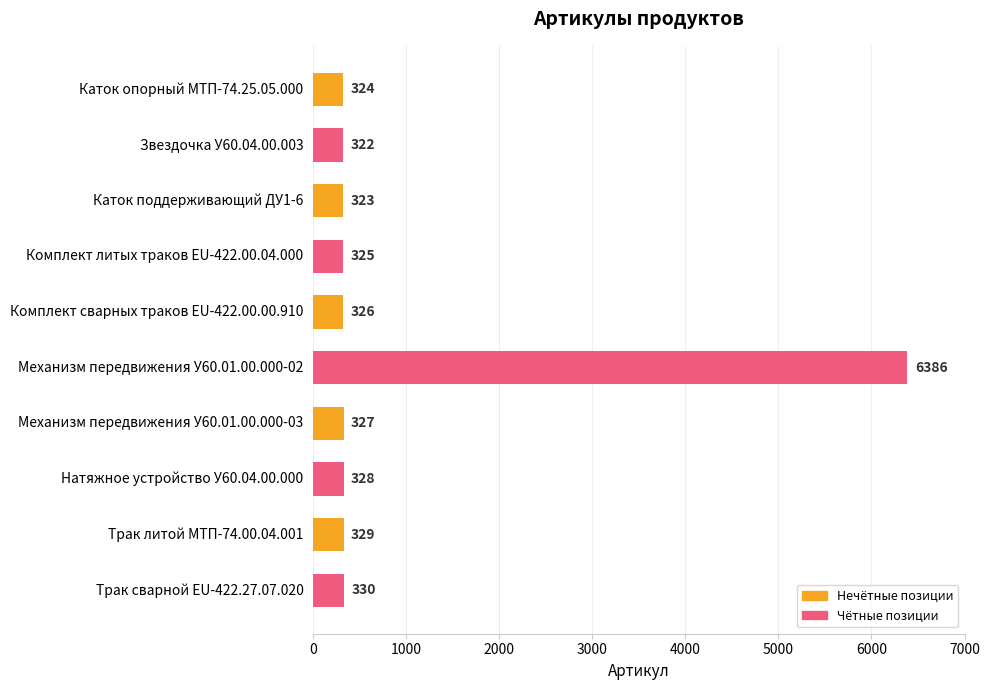

List the labels in order of value, largest first.

Механизм передвижения У60.01.00.000-02, Трак сварной EU-422.27.07.020, Трак литой МТП-74.00.04.001, Натяжное устройство У60.04.00.000, Механизм передвижения У60.01.00.000-03, Комплект сварных траков EU-422.00.00.910, Комплект литых траков EU-422.00.04.000, Каток опорный МТП-74.25.05.000, Каток поддерживающий ДУ1-6, Звездочка У60.04.00.003